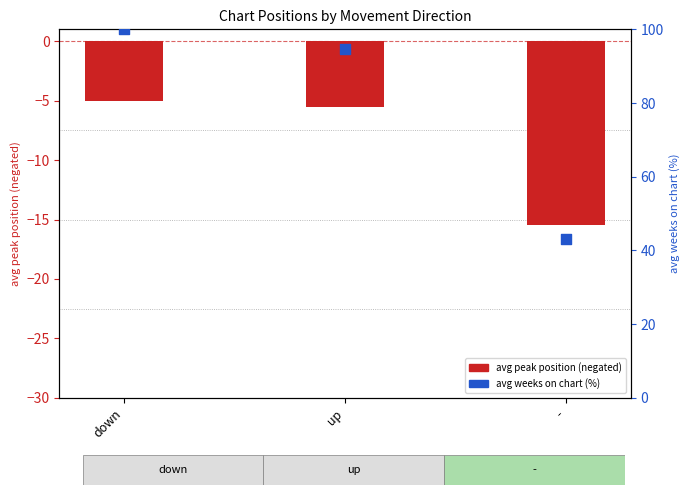

Which series has the largest total across all categories?

avg weeks on chart (normalized %)